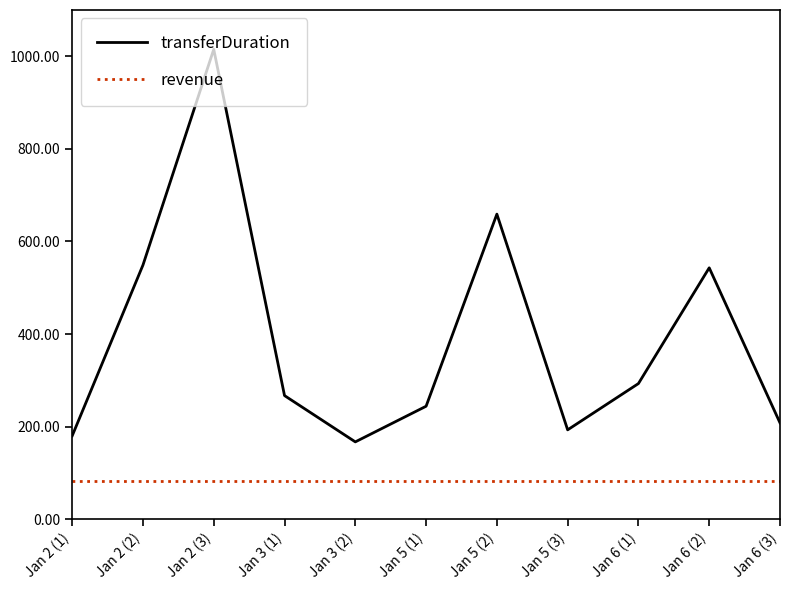

What is the maximum value for revenue?

83.5